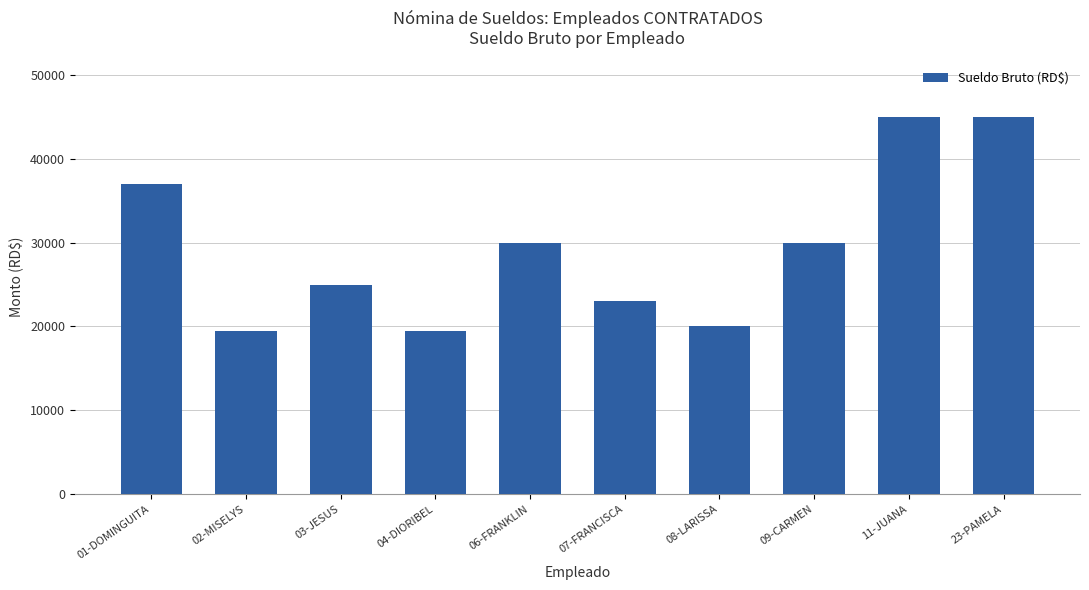

What is the sum of the values at 07-FRANCISCA and 02-MISELYS?

42500